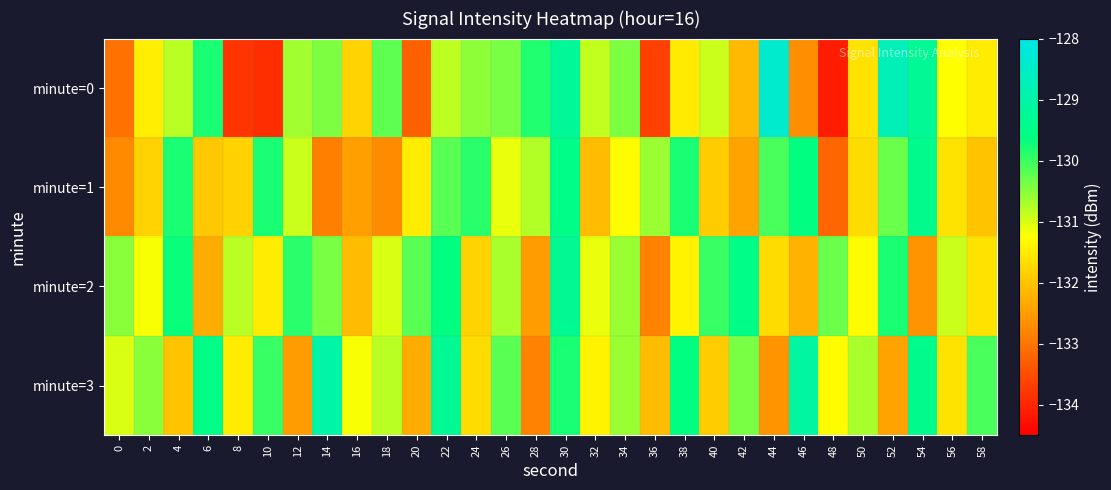

Which series has the widest spread of values?

minute=0